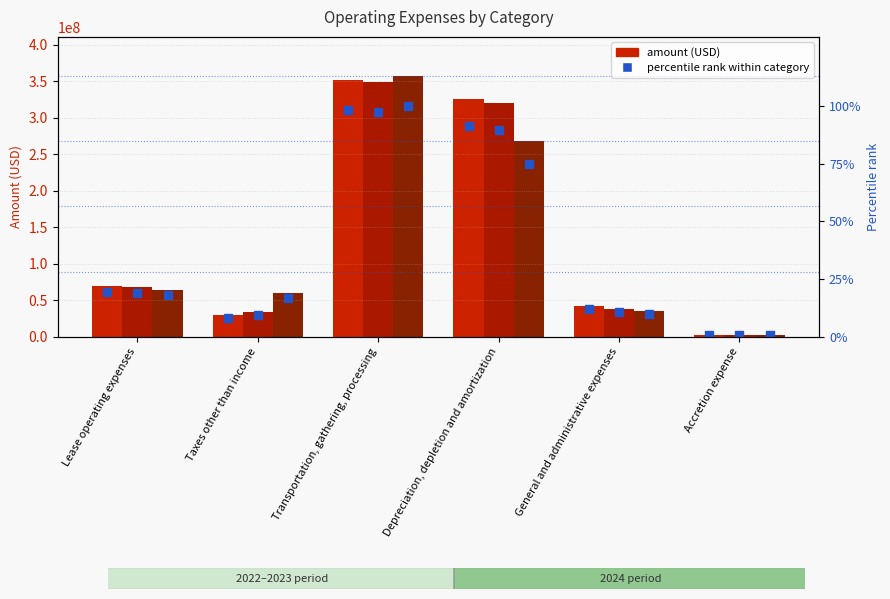

What is the minimum value shown in the chart?

0.6